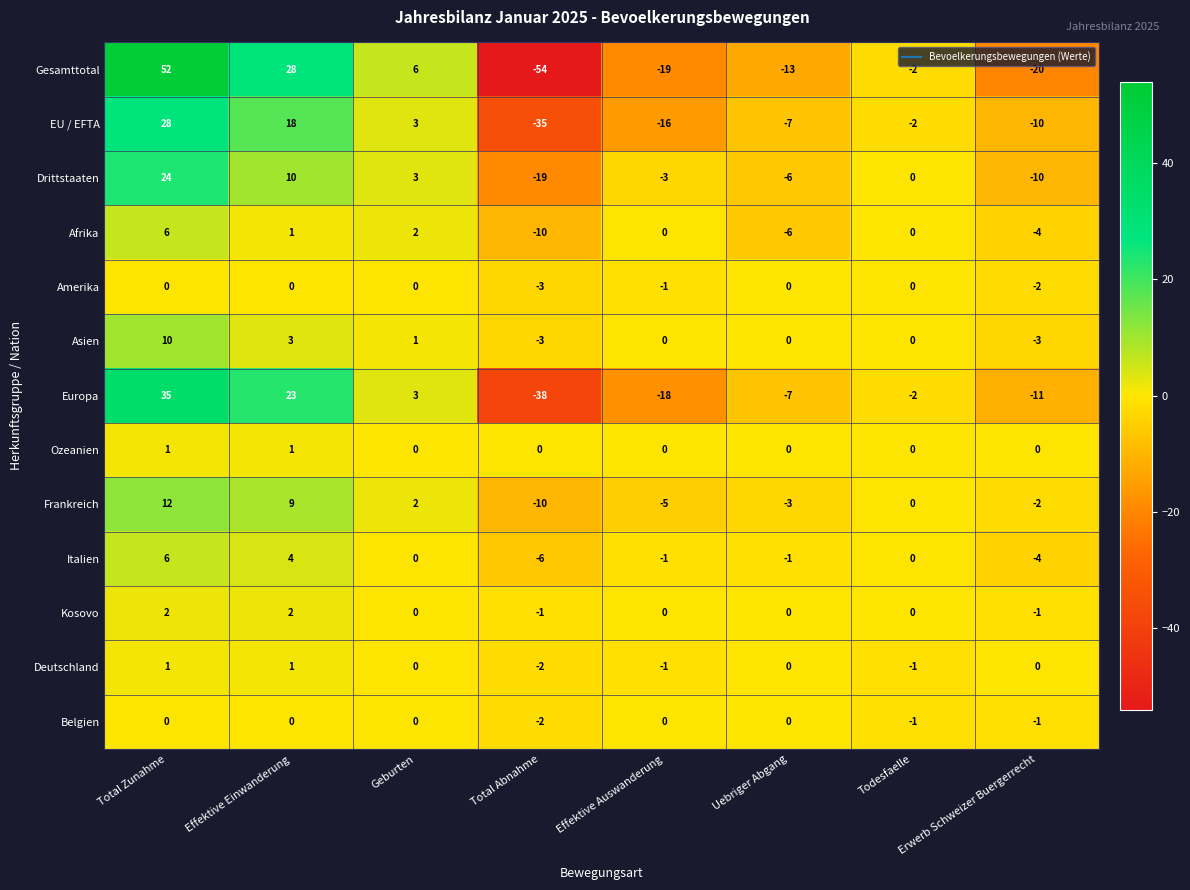

At which label does Drittstaaten reach its peak?

Total Zunahme